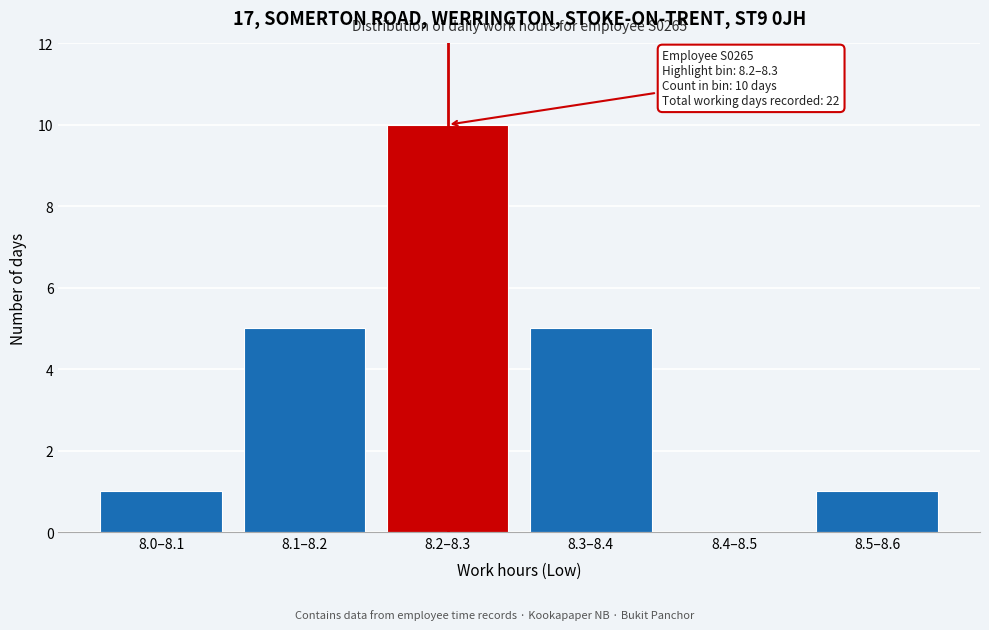

Reading left to right, list all the values displayed in this chart.

8.0–8.1=1	8.1–8.2=5	8.2–8.3=10	8.3–8.4=5	8.4–8.5=0	8.5–8.6=1